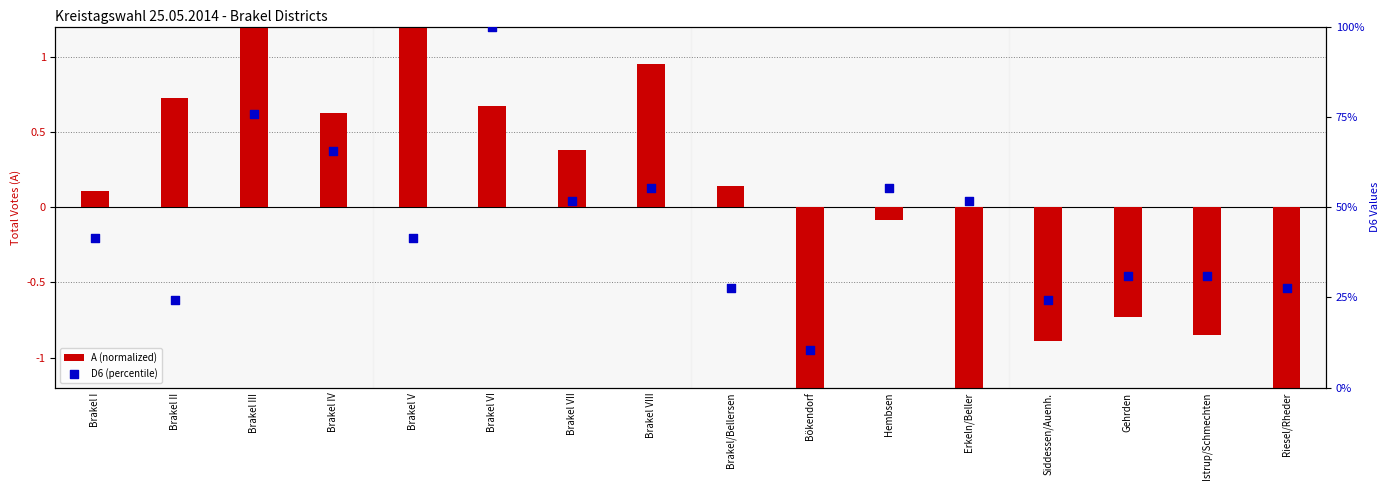

What are all the series names shown in the legend?

A (normalized), D6 (percentile)